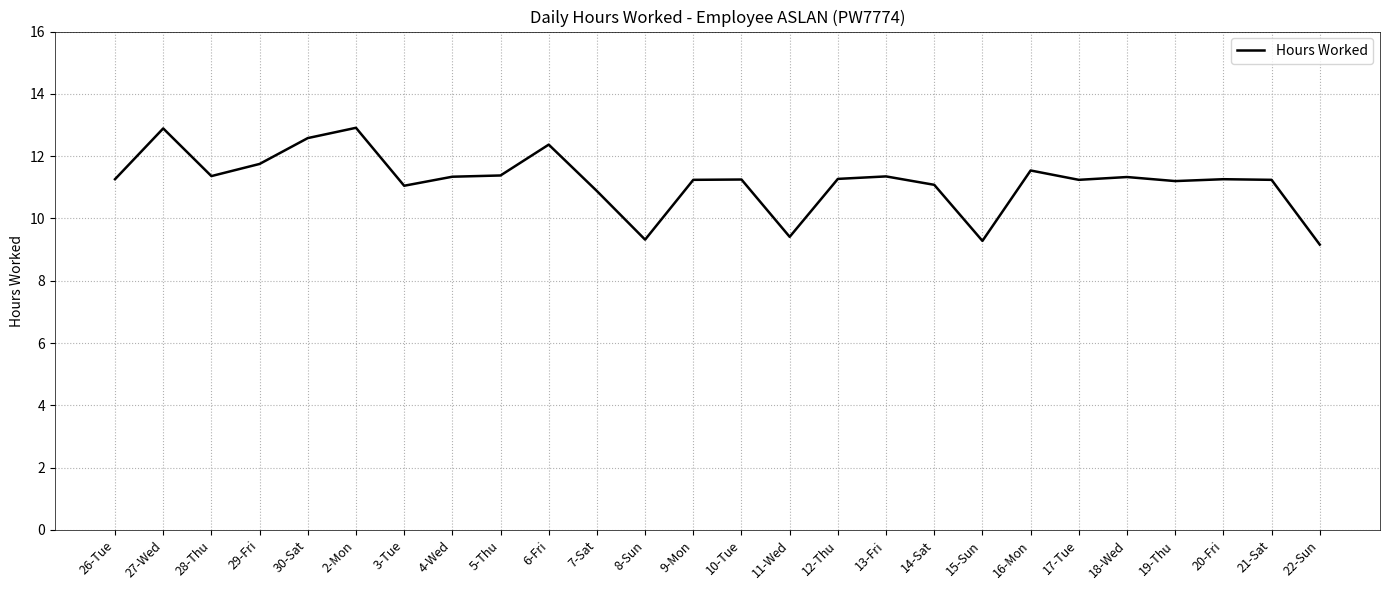

True or false: the data shows 4.8 at 17-Tue.

False